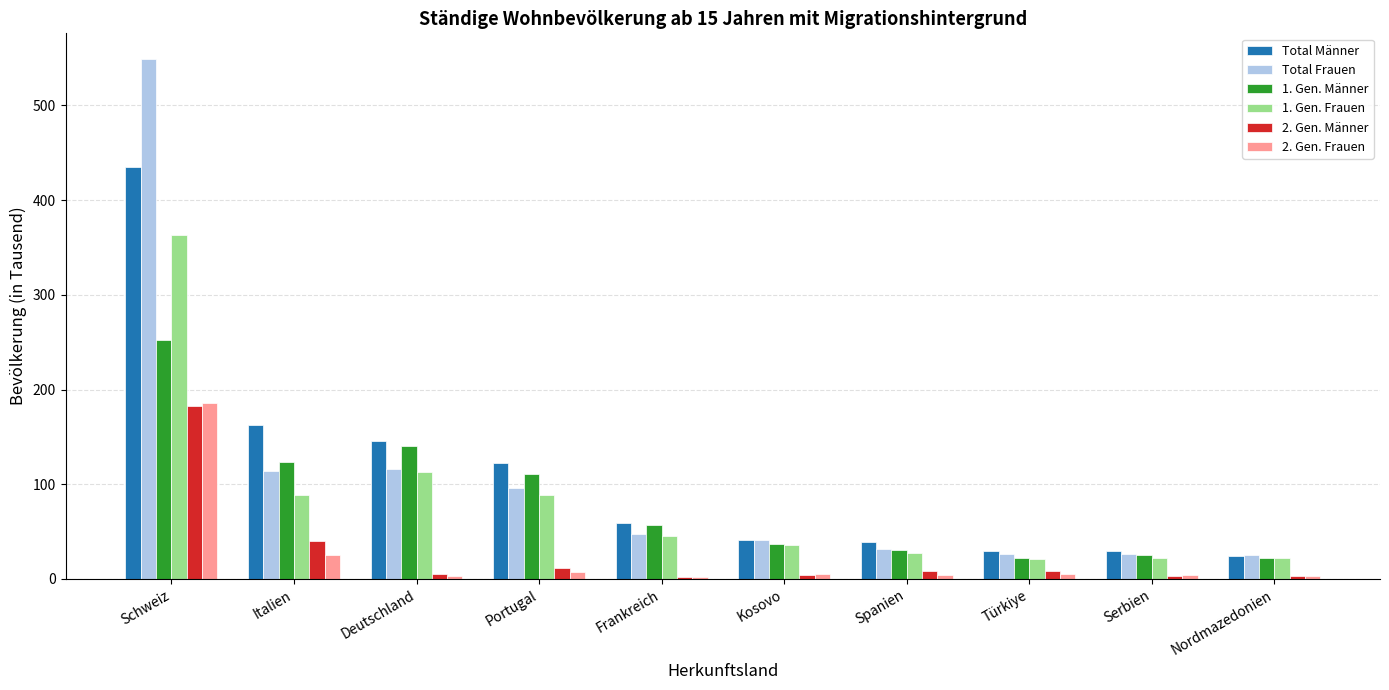

Where is 1. Gen. Männer nearest to the value 137?

Deutschland